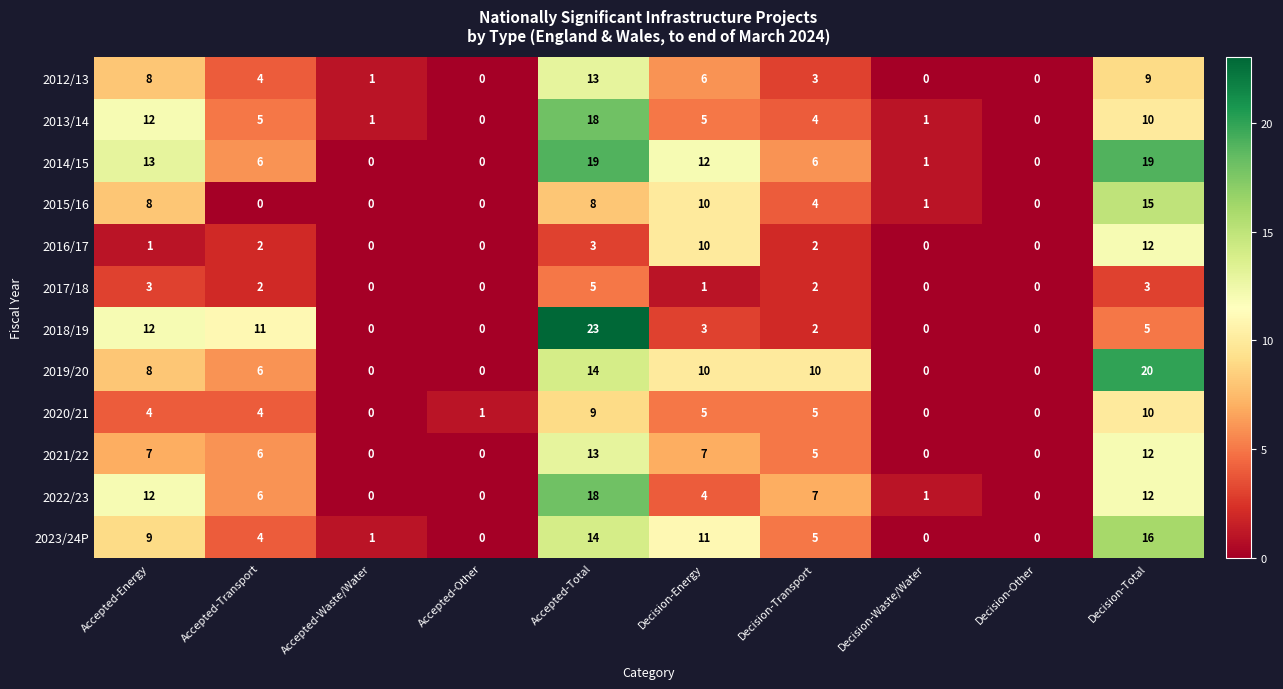

At how many categories does at least one series exceed 5?

6